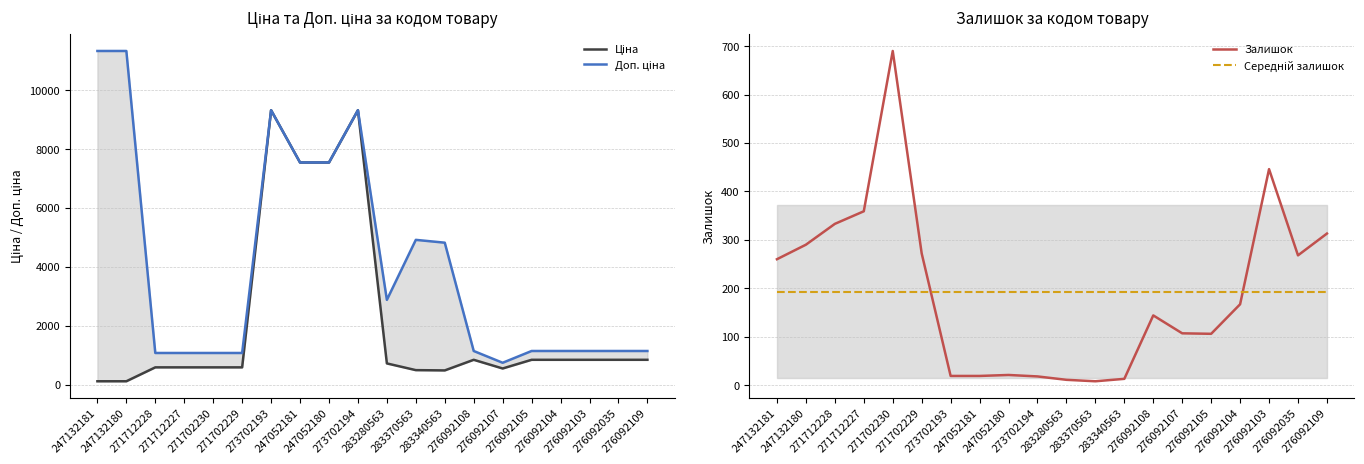

Which has a higher value, 283340563 or 276092103?

276092103